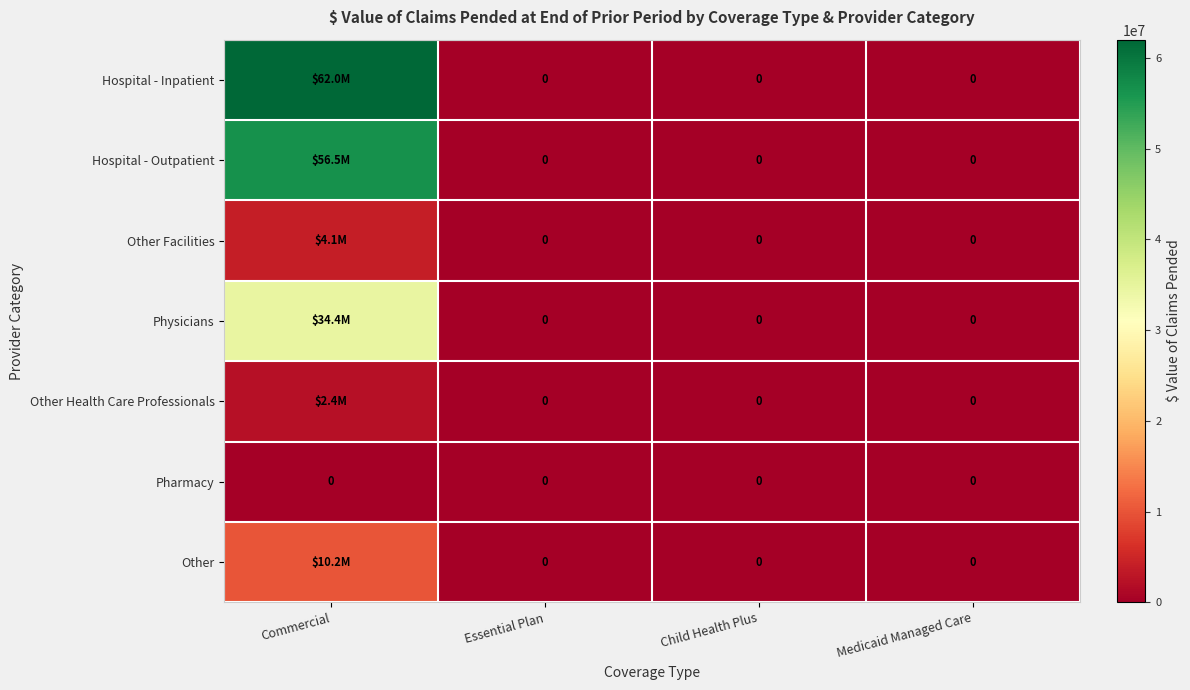

Rank the series by their maximum value, from lowest to highest.

Pharmacy, Other Health Care Professionals, Other Facilities, Other, Physicians, Hospital - Outpatient, Hospital - Inpatient